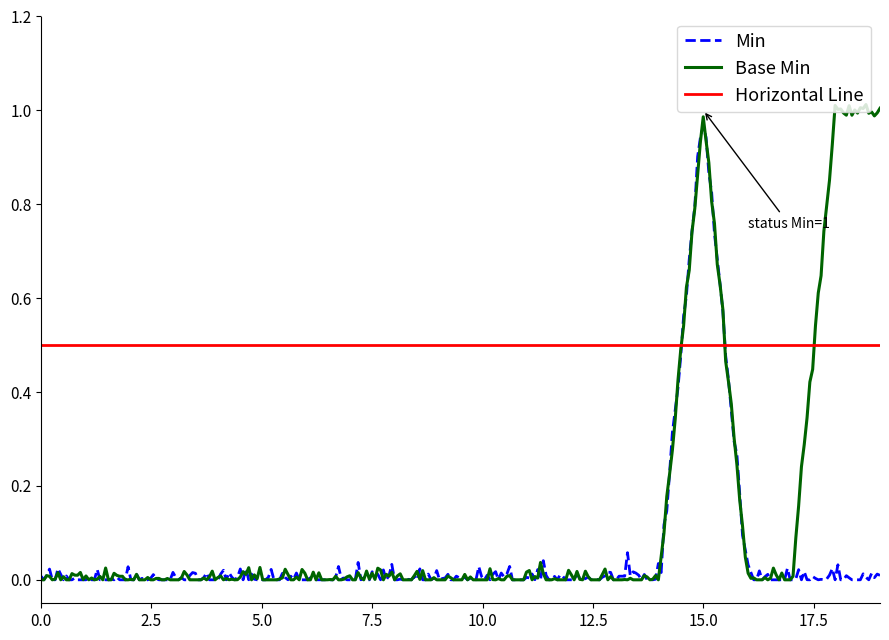

True or false: Base Min and Min cross at least once.

True